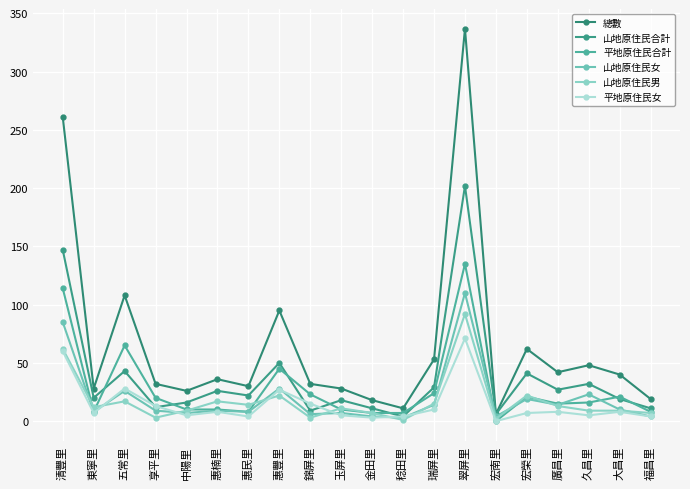

In 山地原住民男, how many points are higher than both neighbors (excluding endpoints)?

6